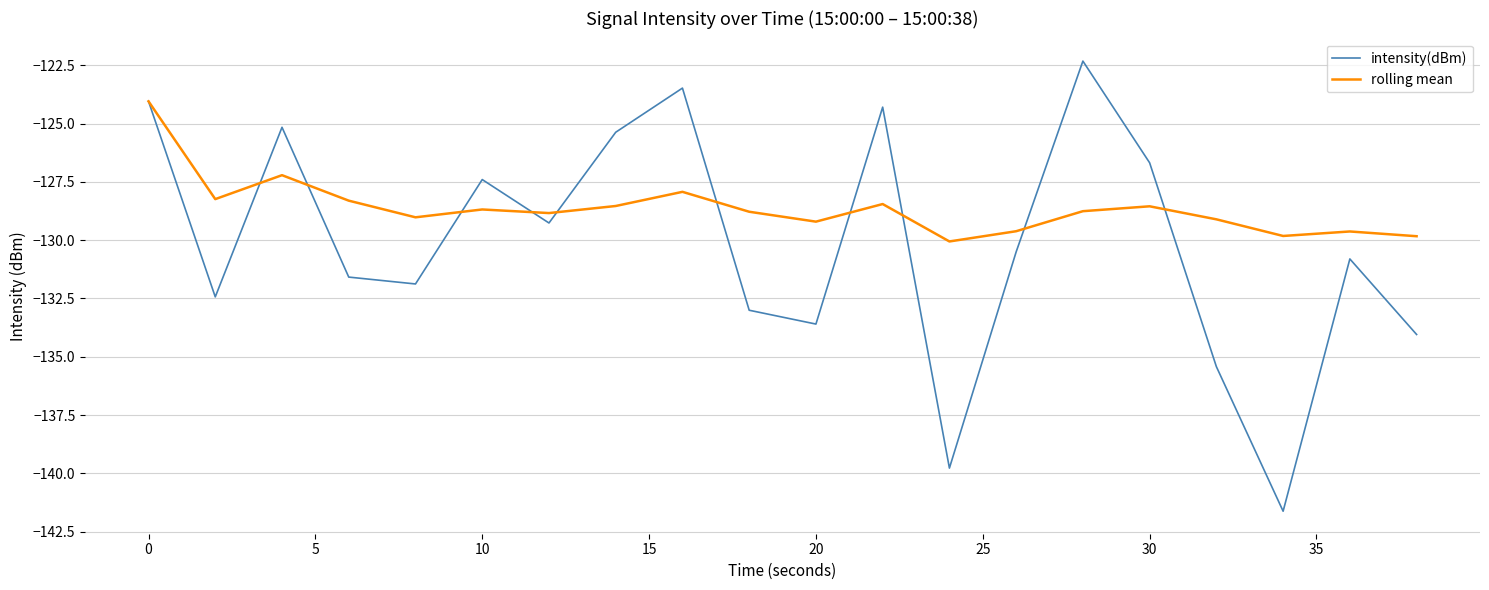

Which series has the widest spread of values?

intensity(dBm)